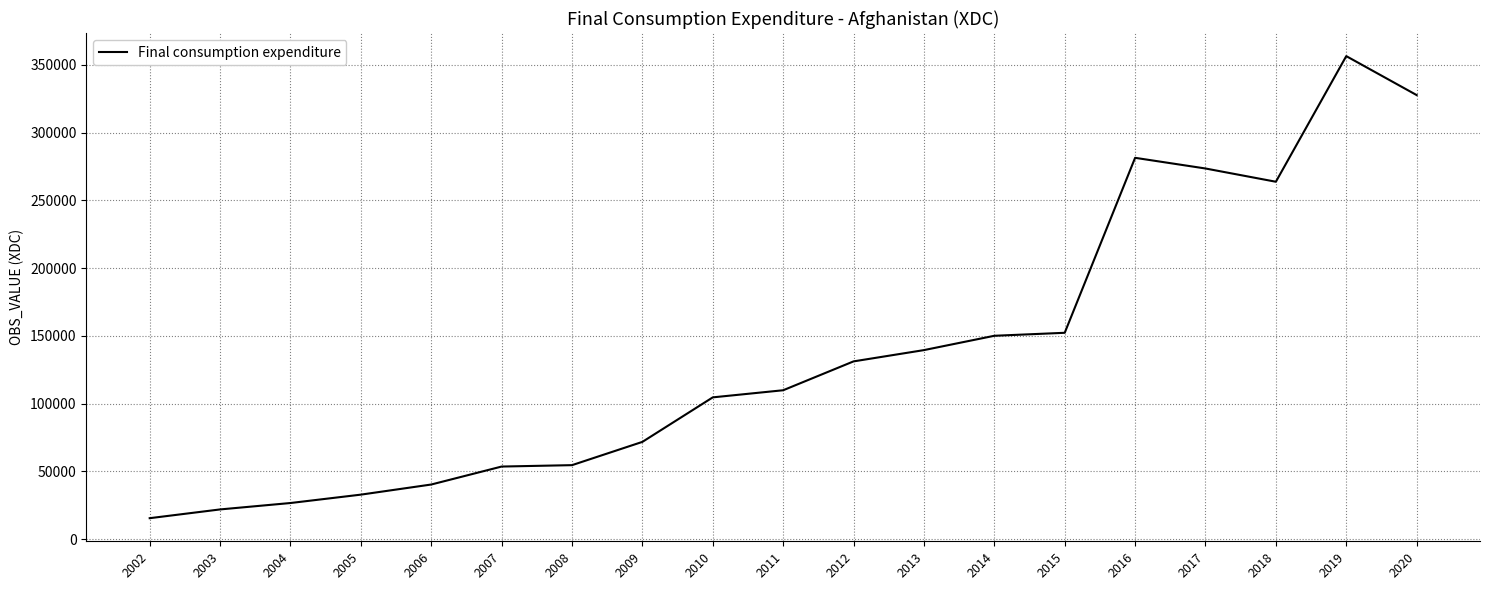

What value does the data have at 2011?

109884.0